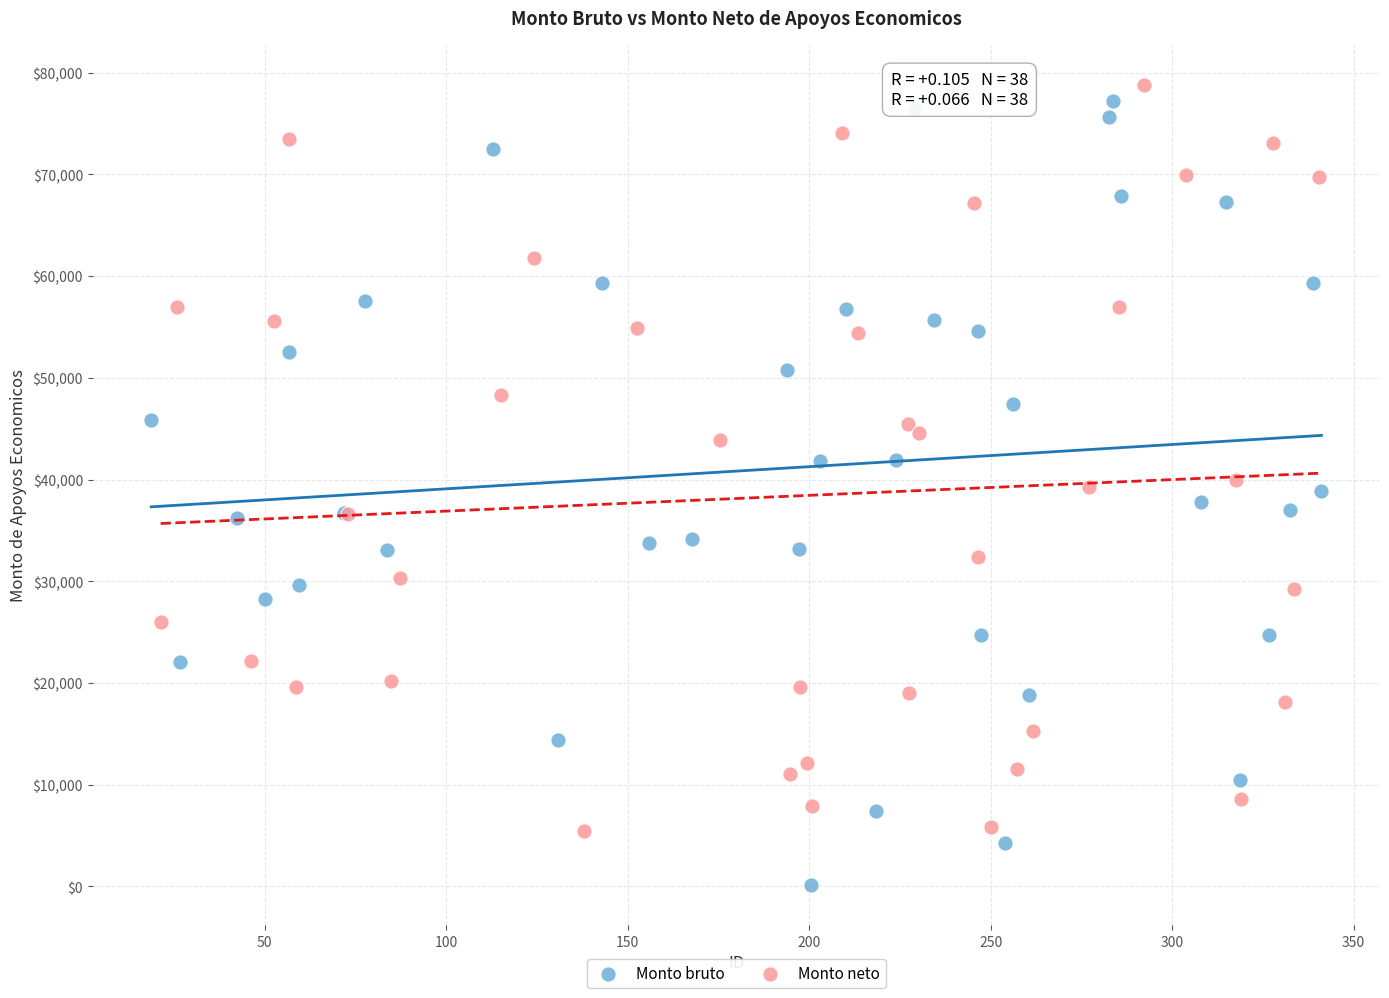

Which series reaches the minimum Y coordinate?

Monto bruto